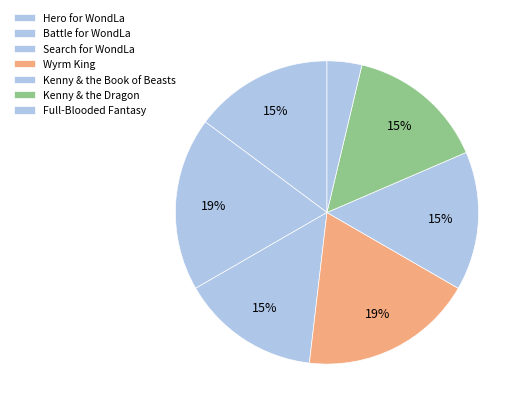

How many segments does this pie chart have?

7